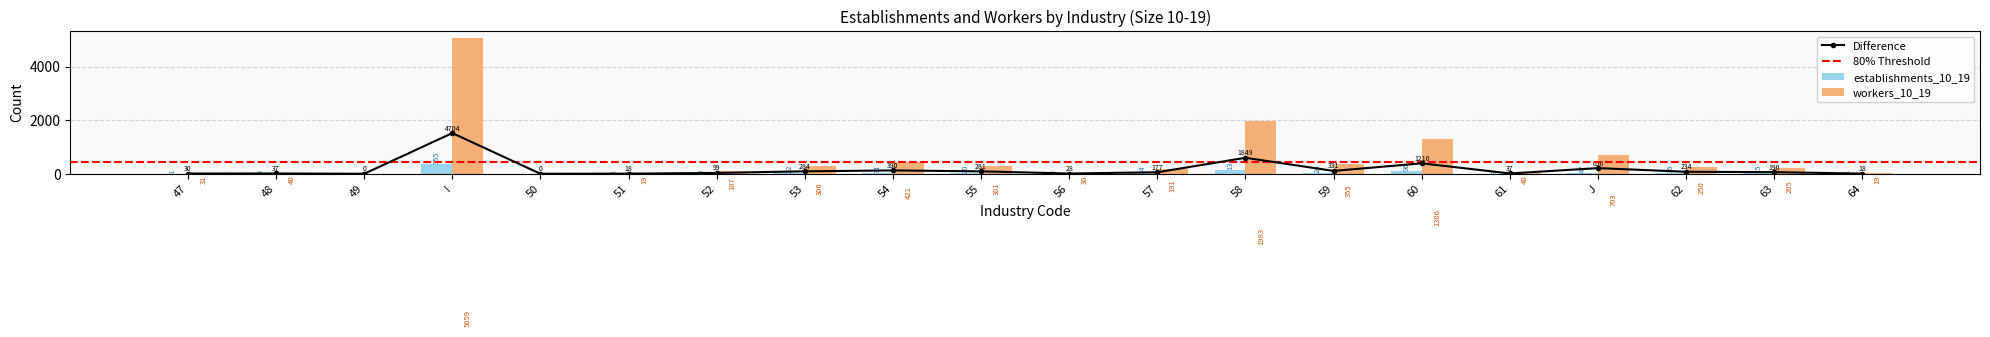

The establishments_10_19 series shows 16 at 62. True or false?

True